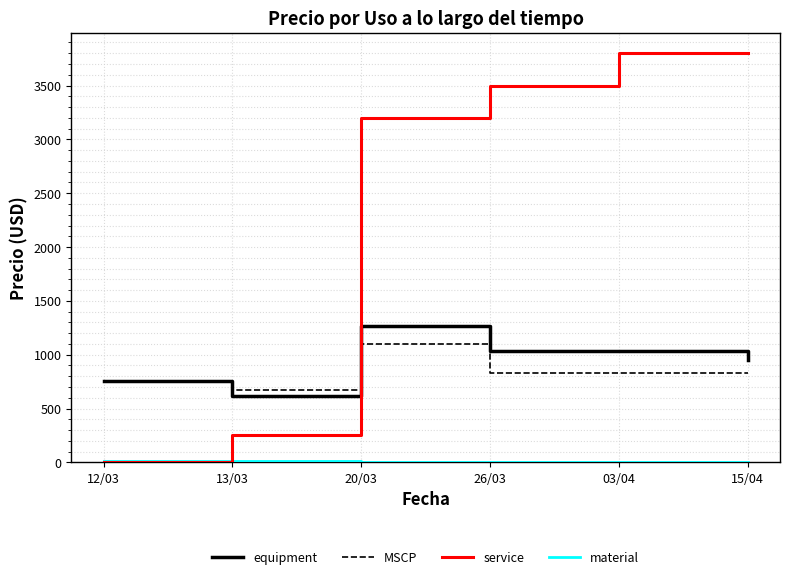

Does the chart display data point markers on the line(s)?

No